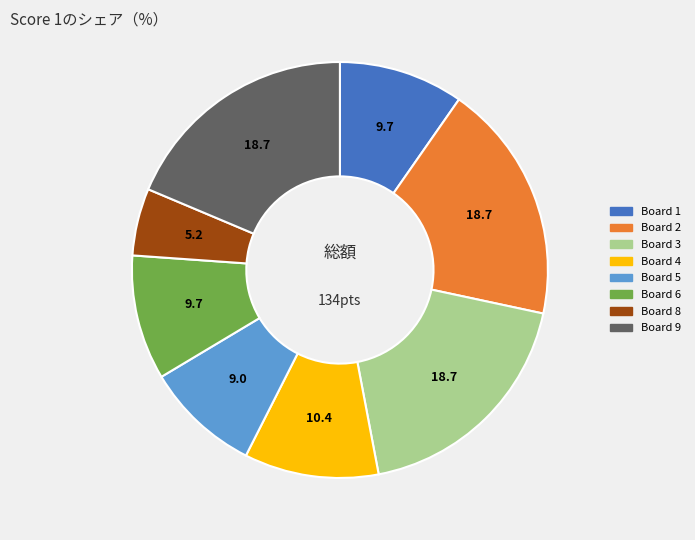

How many slices are in this pie chart?

8